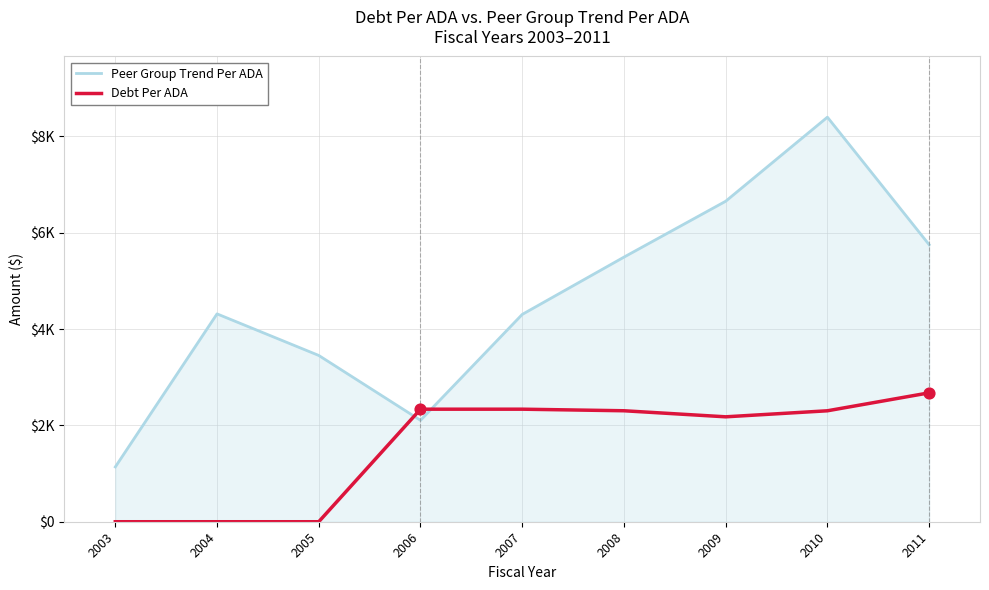

What are all the series names shown in the legend?

Peer Group Trend Per ADA, Debt Per ADA